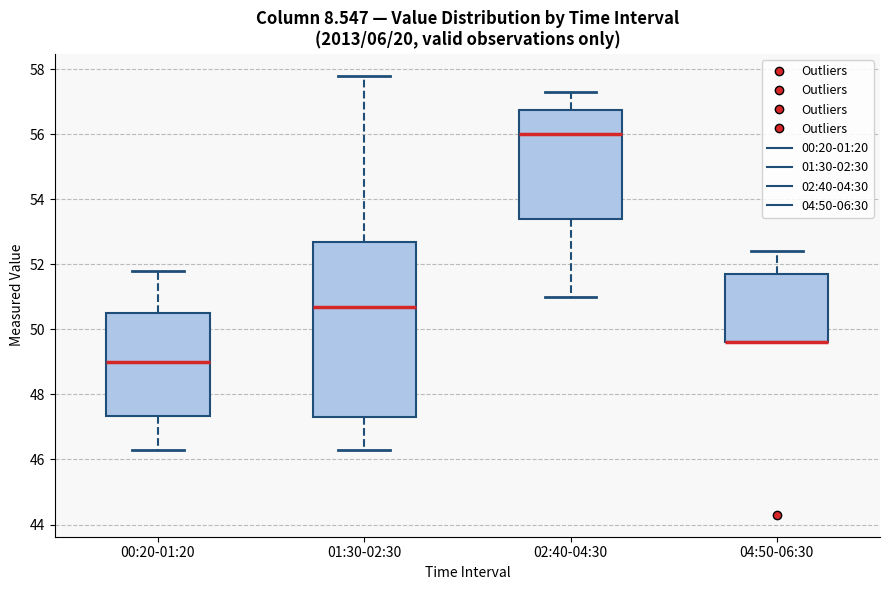

Where is the upper edge of the box for 04:50-06:30 on the y-axis? The values are not printed on the chart, so give them approximately, as read against the axis.

51.8